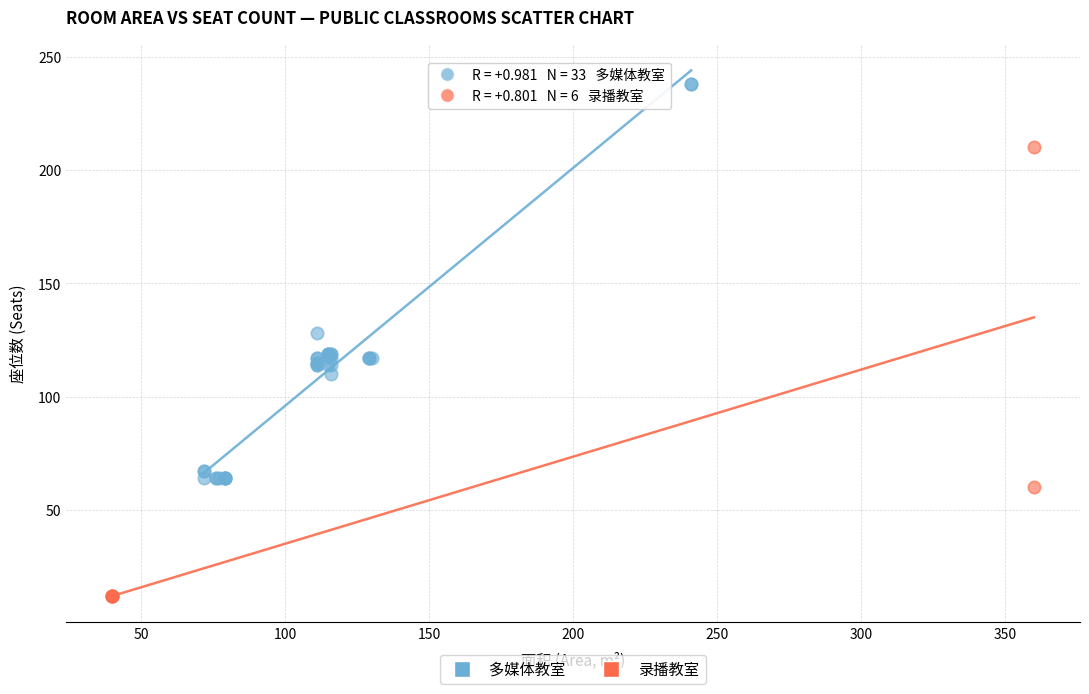

Which series has the largest Y range (max minus min)?

录播教室